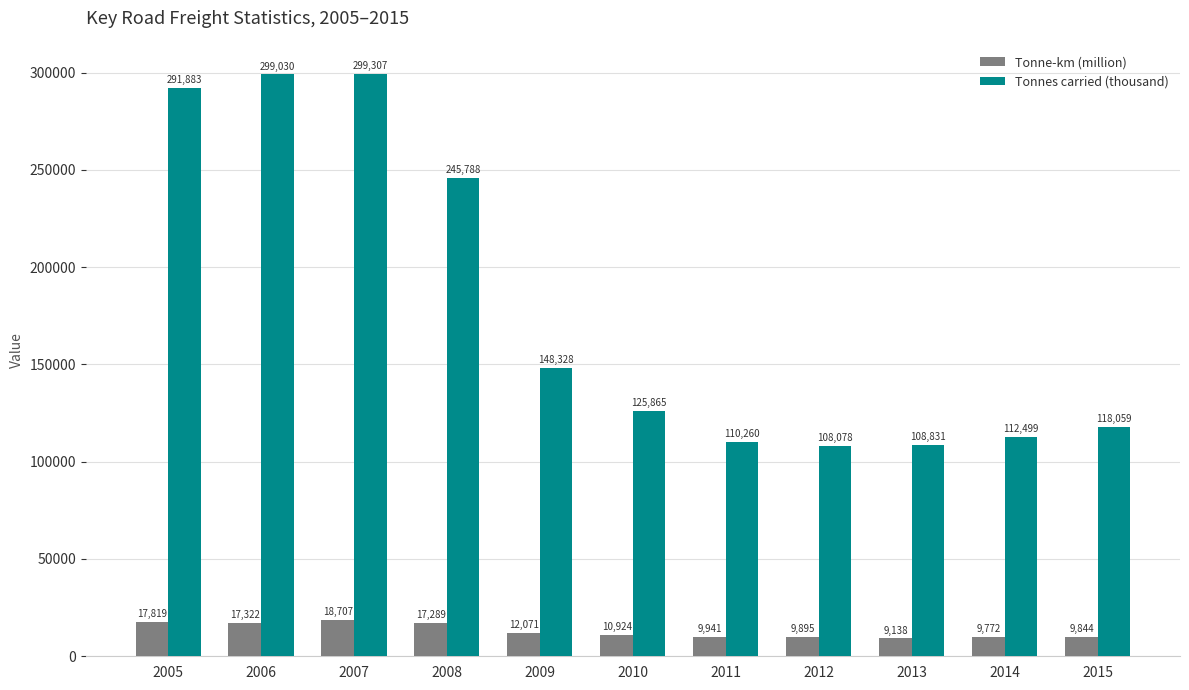

How many data points does each series have?

11